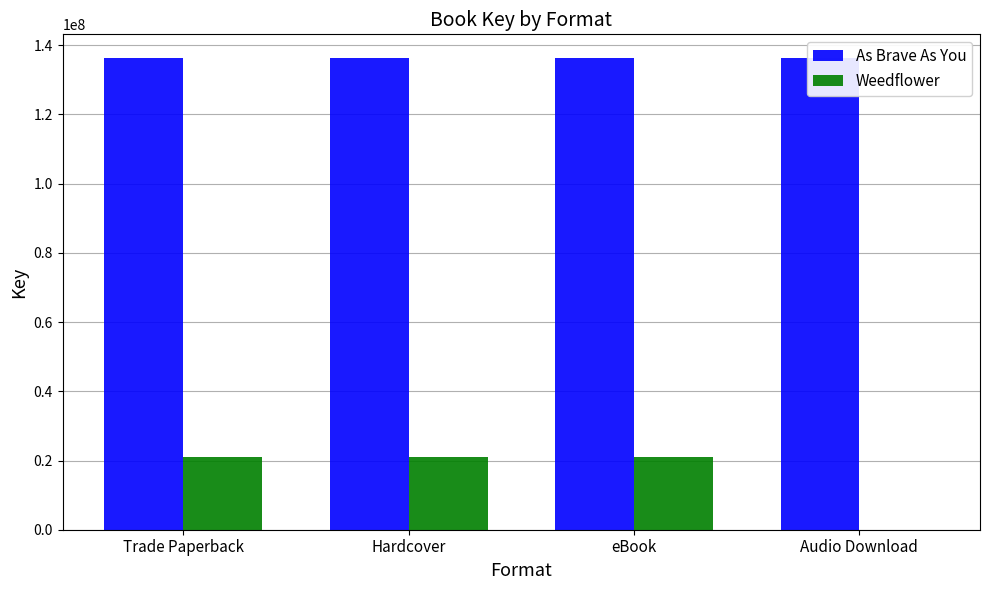

What is the spread (max minus min) of values at Trade Paperback?

115357800